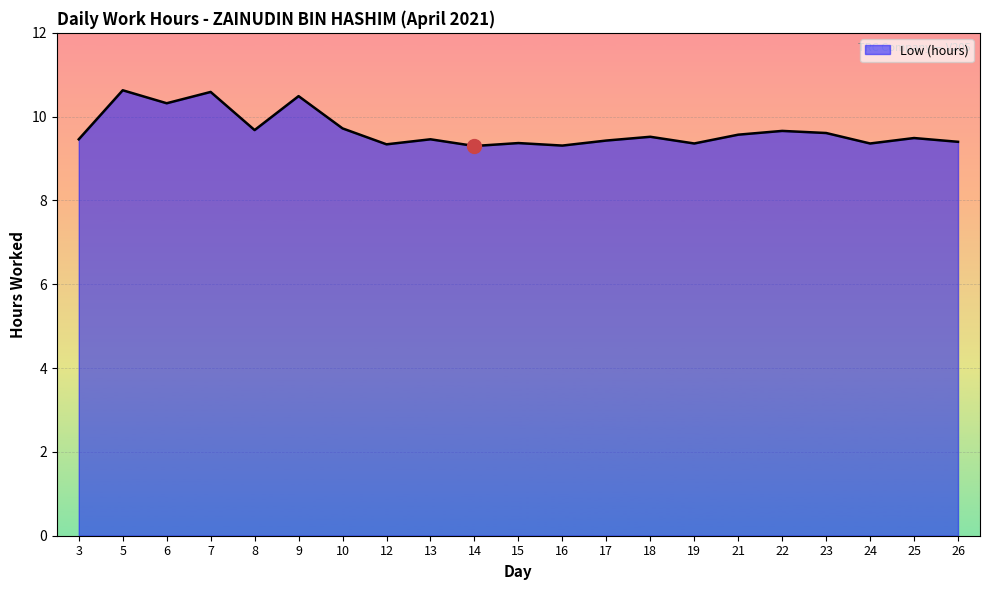

What is the change in value from 5 to 17?

-1.2